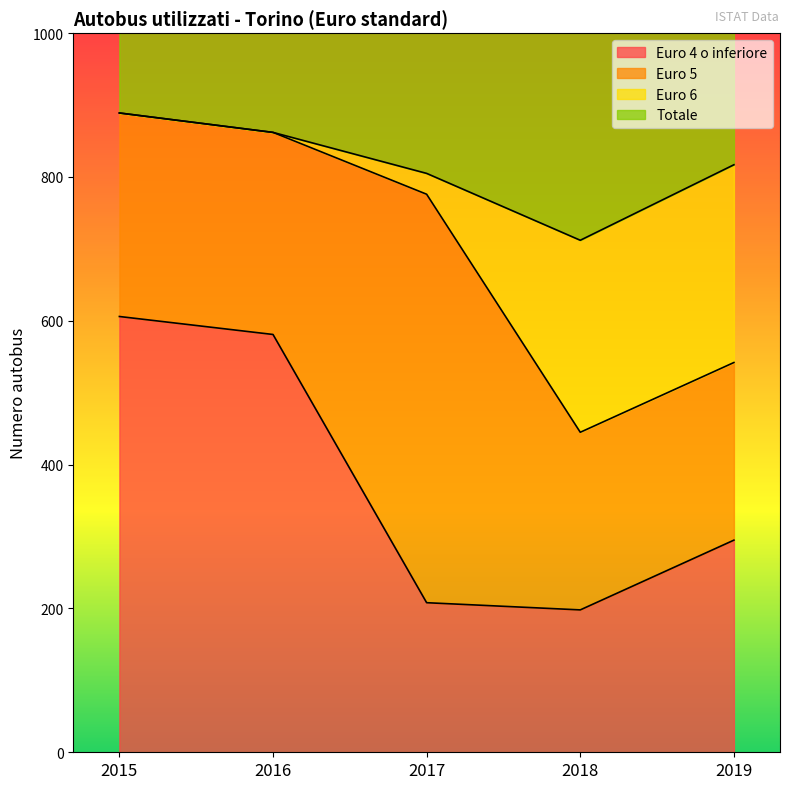

The value of Euro 4 o inferiore at 2018 is 44. True or false?

False